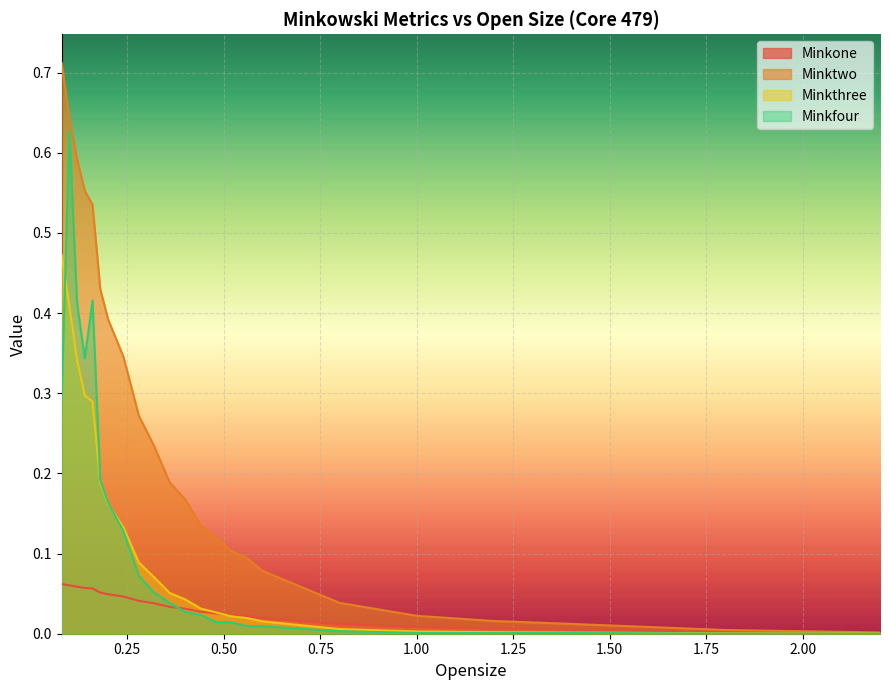

How many lines are shown in the chart?

4